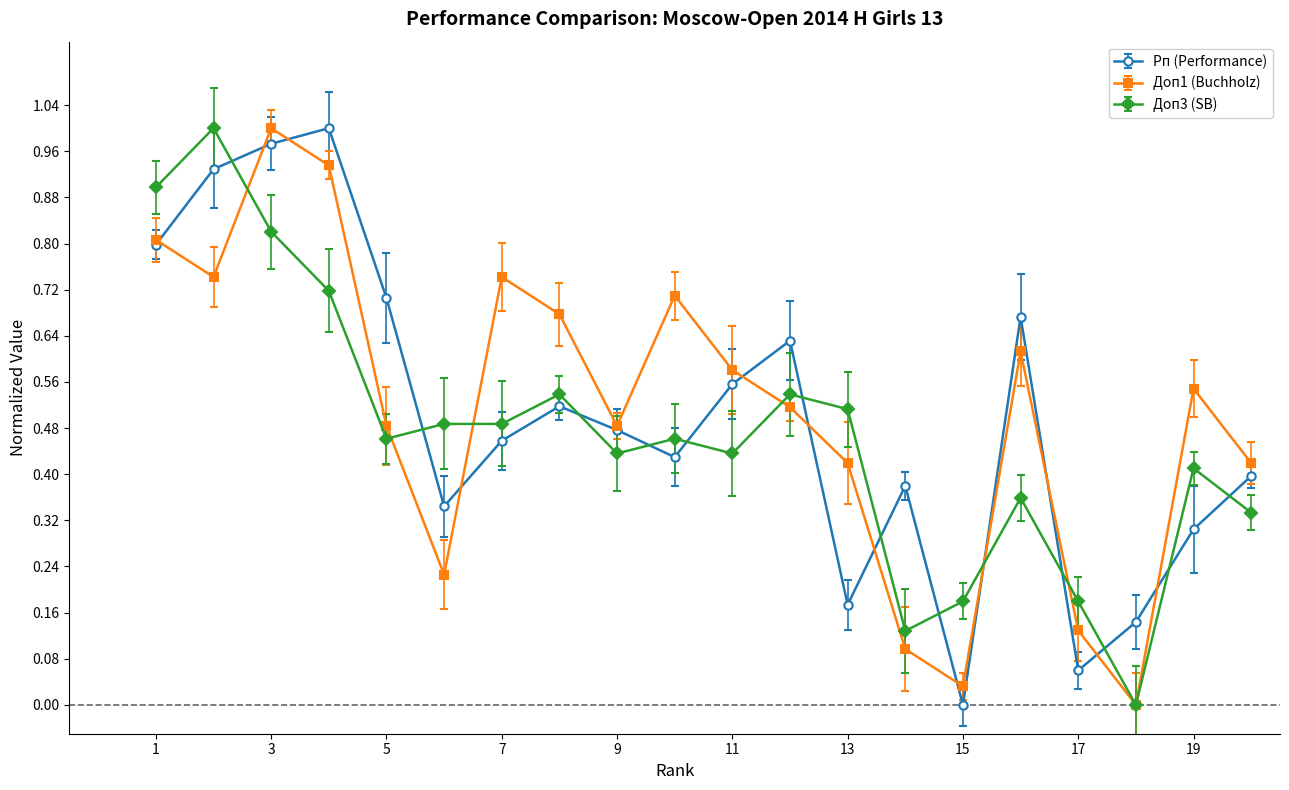

Which series has the largest total across all categories?

Доп1 (Buchholz)